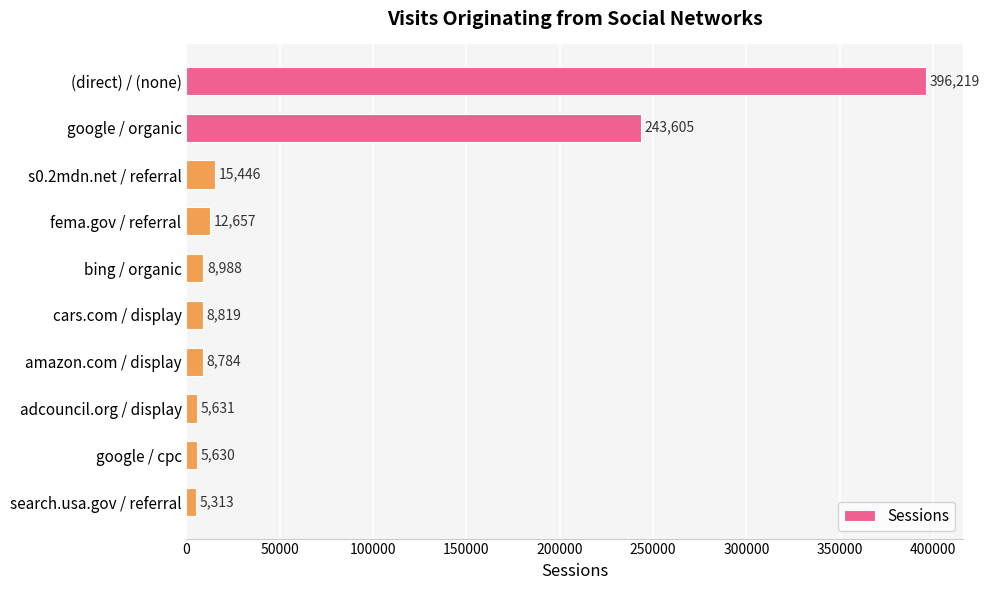

The value at adcouncil.org / display is 5631. True or false?

True